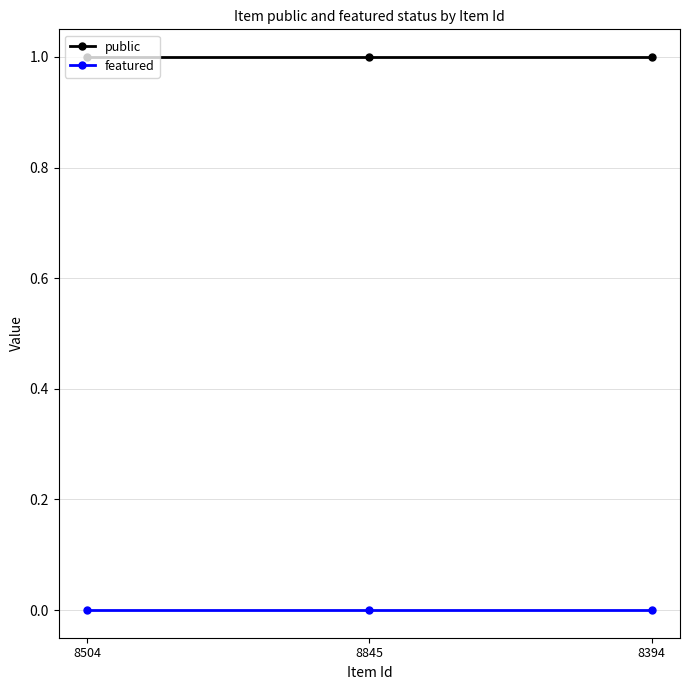

List the series in order of their overall mean, lowest first.

featured, public